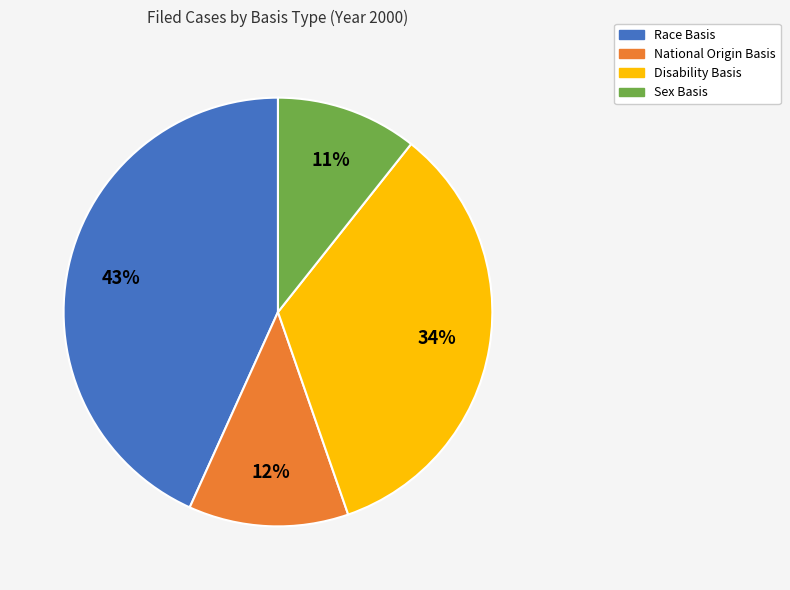

Is there a majority slice in this chart?

No